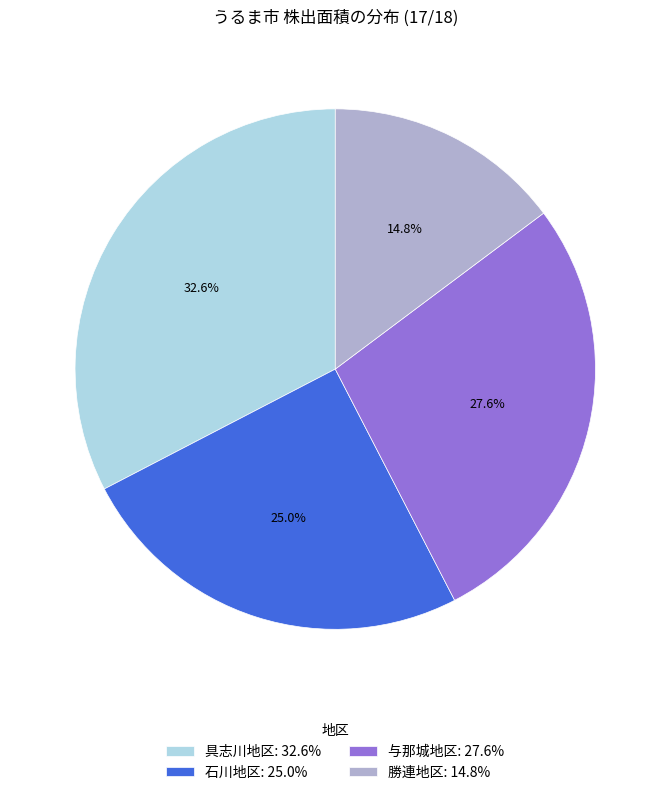

To the nearest percent, what is the average slice percentage?

25%